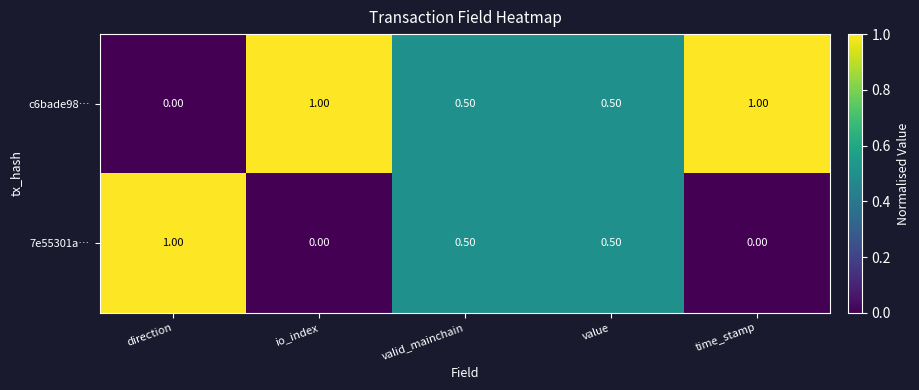

At direction, list the series in order from largest to smallest.

7e55301a…, c6bade98…